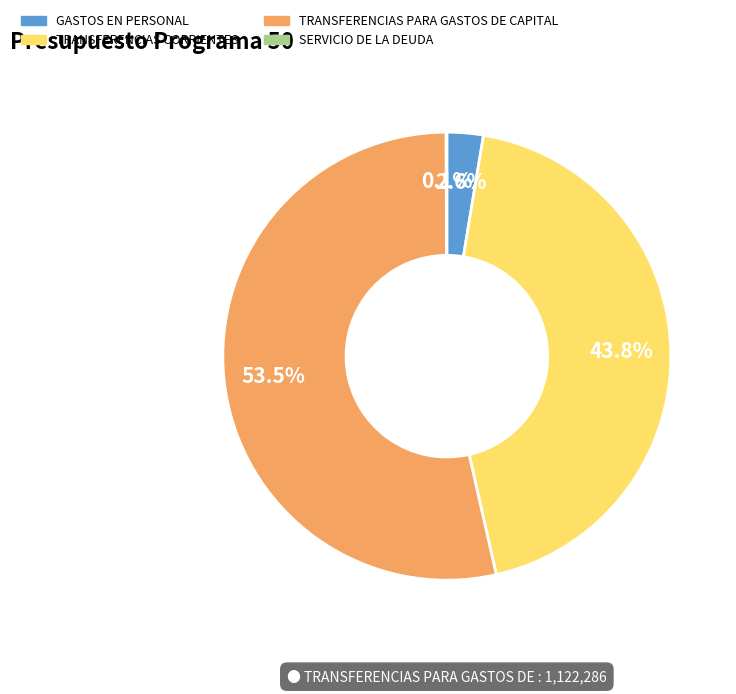

The GASTOS EN PERSONAL slice represents 3% of the pie. True or false?

True